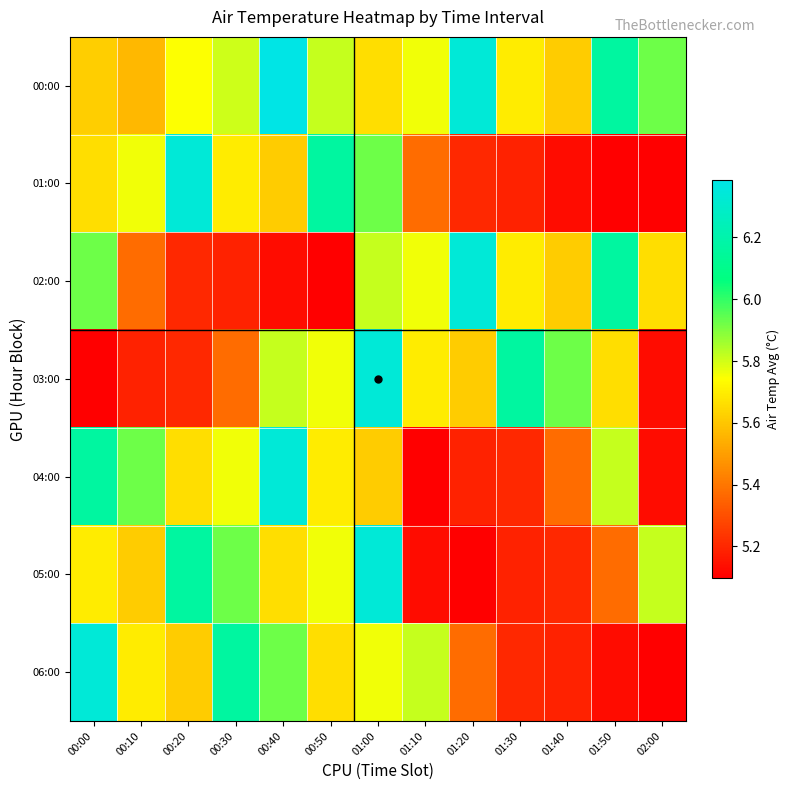

Which series has the widest spread of values?

01:00